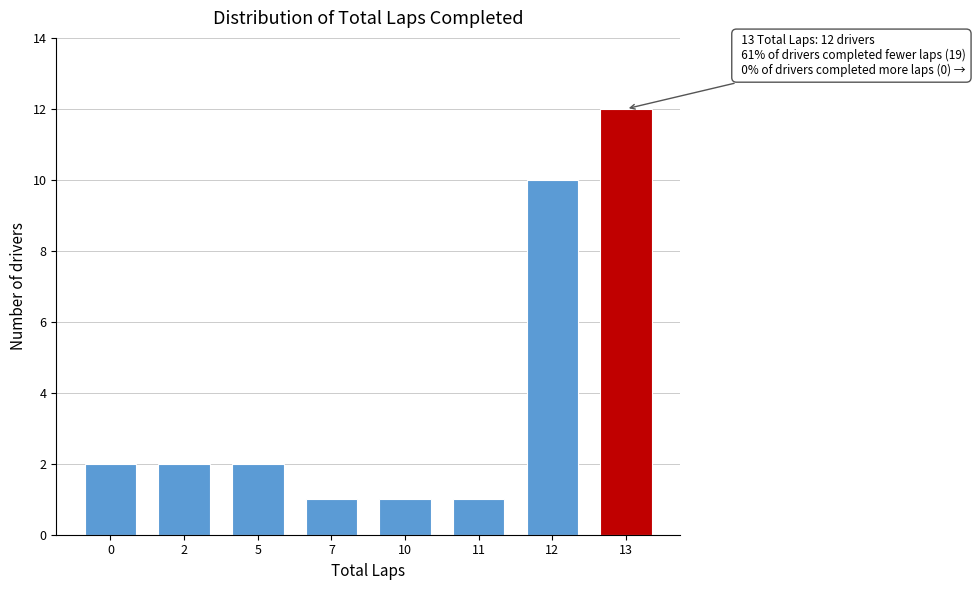

Reading left to right, extract all data points from this chart.

2	2	2	1	1	1	10	12